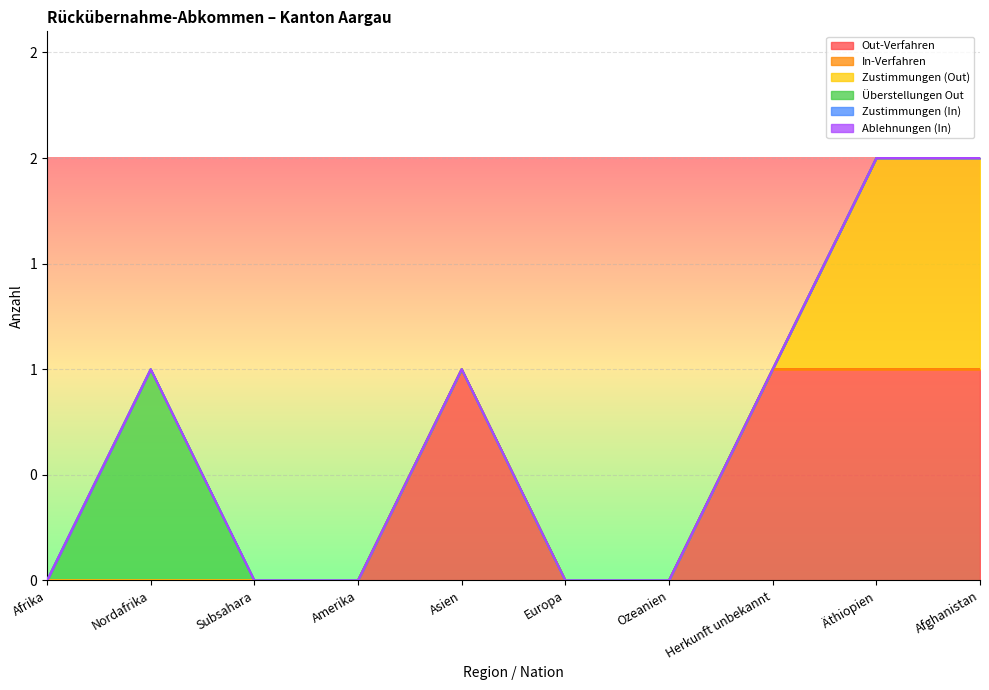

Rank the series at Nordafrika from highest to lowest value.

Überstellungen Out, Out-Verfahren, In-Verfahren, Zustimmungen (Out), Zustimmungen (In), Ablehnungen (In)